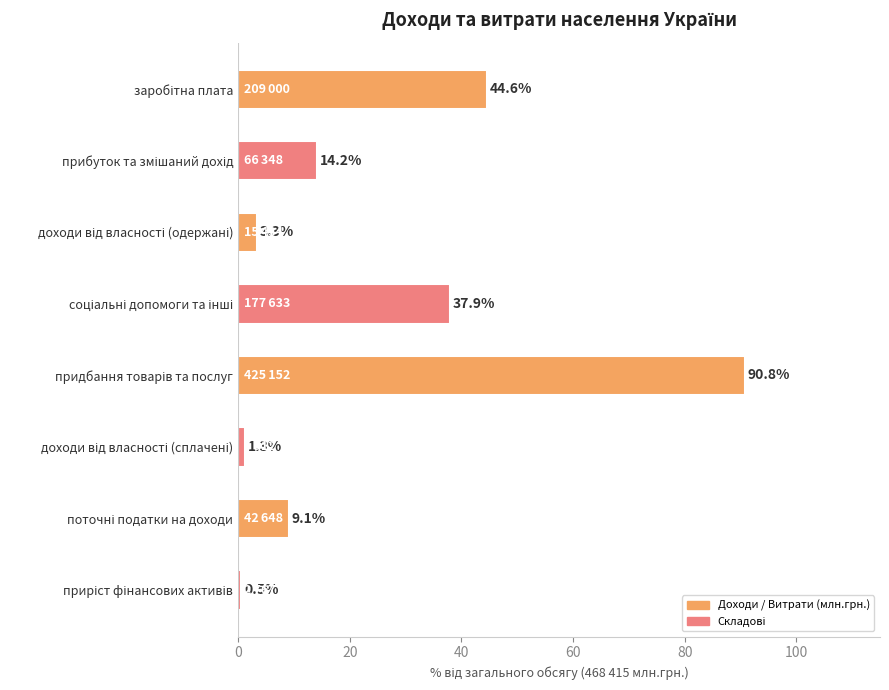

What is the value of the 1st bar from the top?

44.6